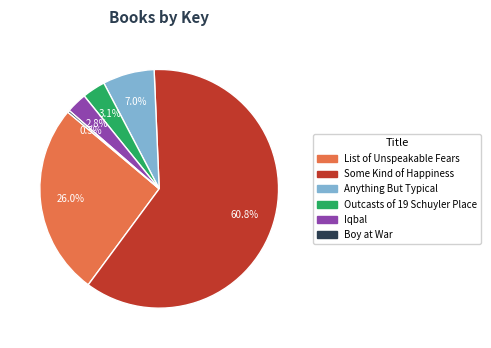

What percentage is the Anything But Typical slice, to the nearest percent?

7%